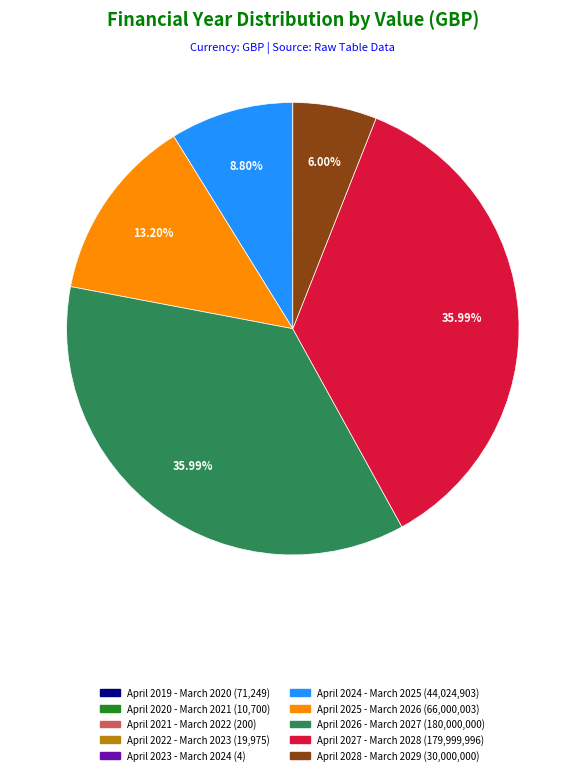

What is the ratio of the value at April 2027 - March 2028 to the value at April 2025 - March 2026?

2.7